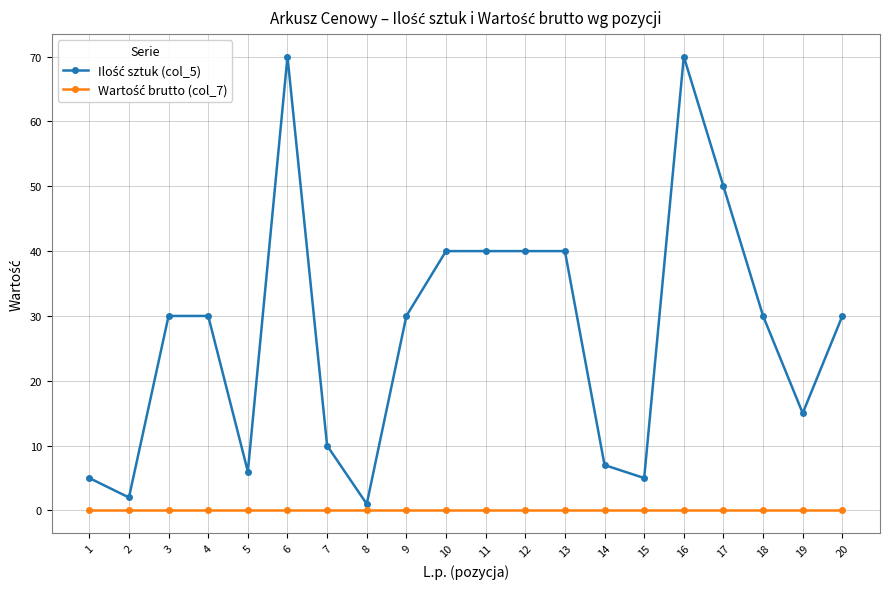

Count the number of categories in the chart.

20